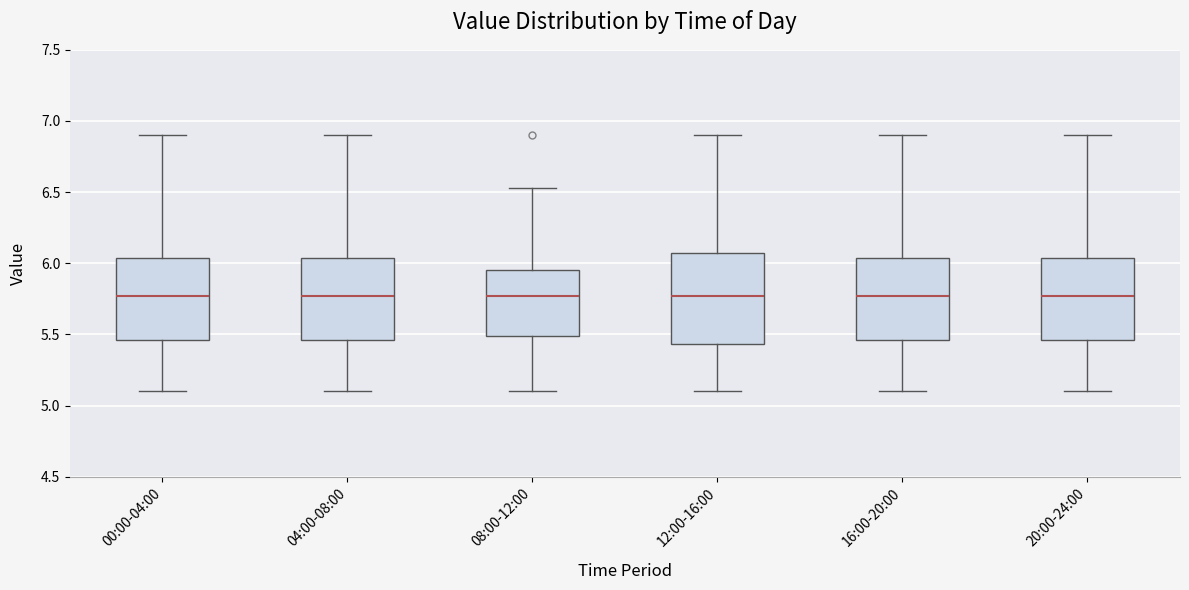

Where does the upper whisker of the box for 00:00-04:00 end on the y-axis? The values are not printed on the chart, so give them approximately, as read against the axis.

6.90